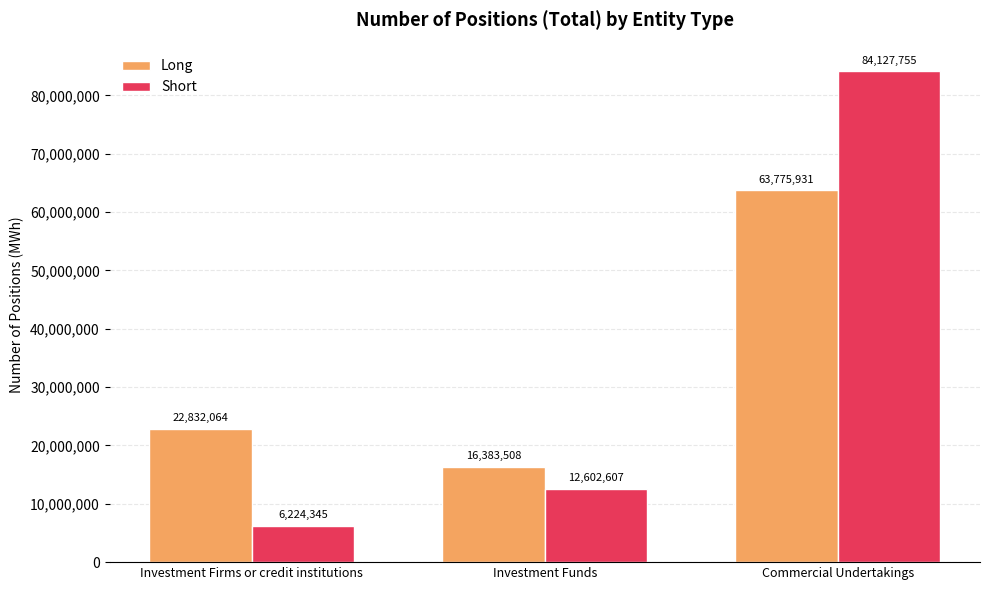

How many bars are there in total?

6